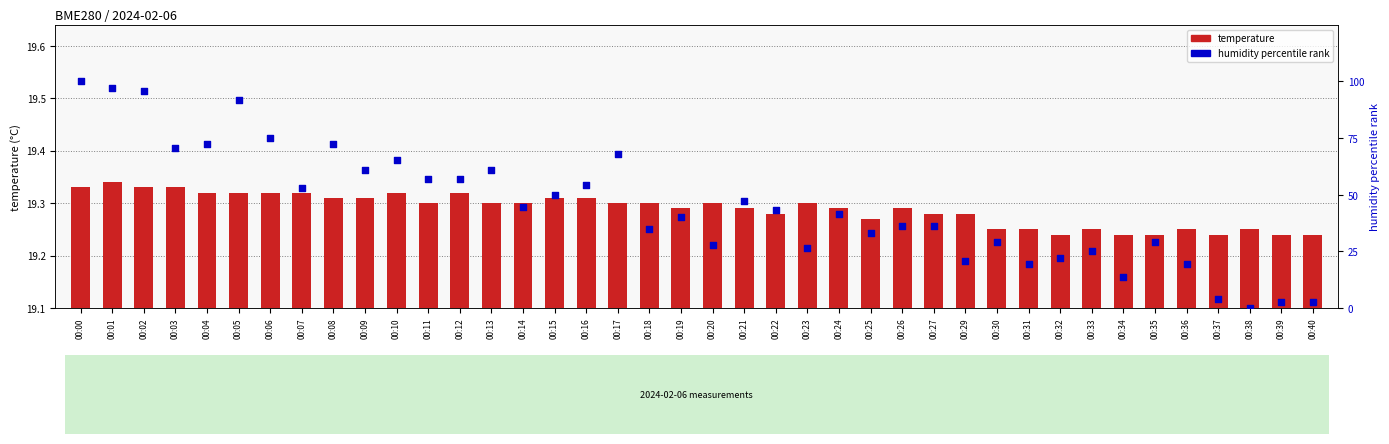

Which series reaches the maximum Y coordinate?

humidity percentile rank